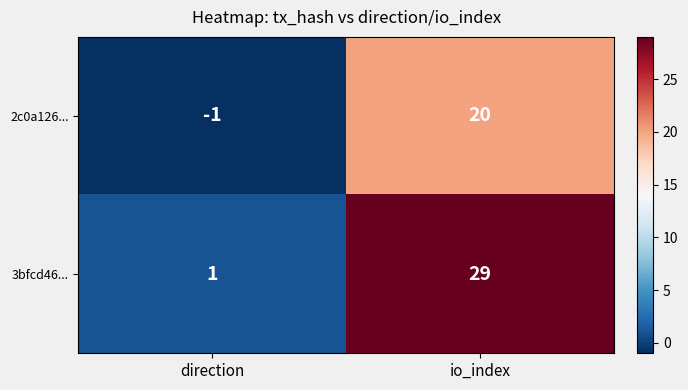

Which series has the largest total across all categories?

3bfcd46...